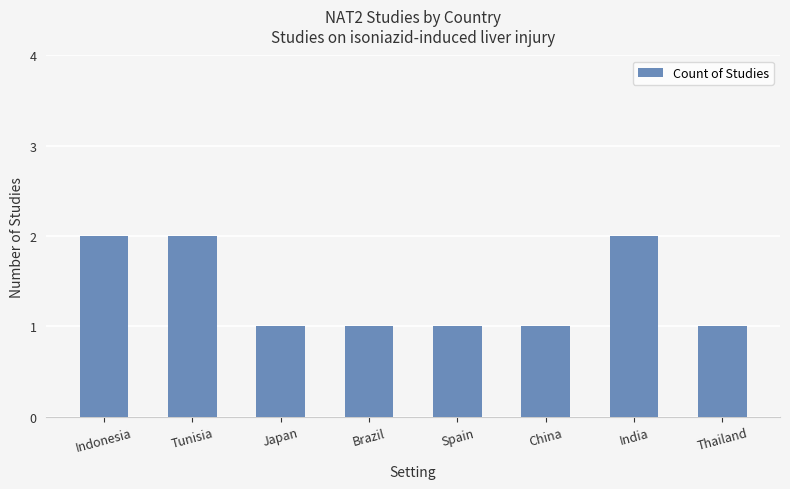

Are the bars grouped side by side (vs. stacked)?

No